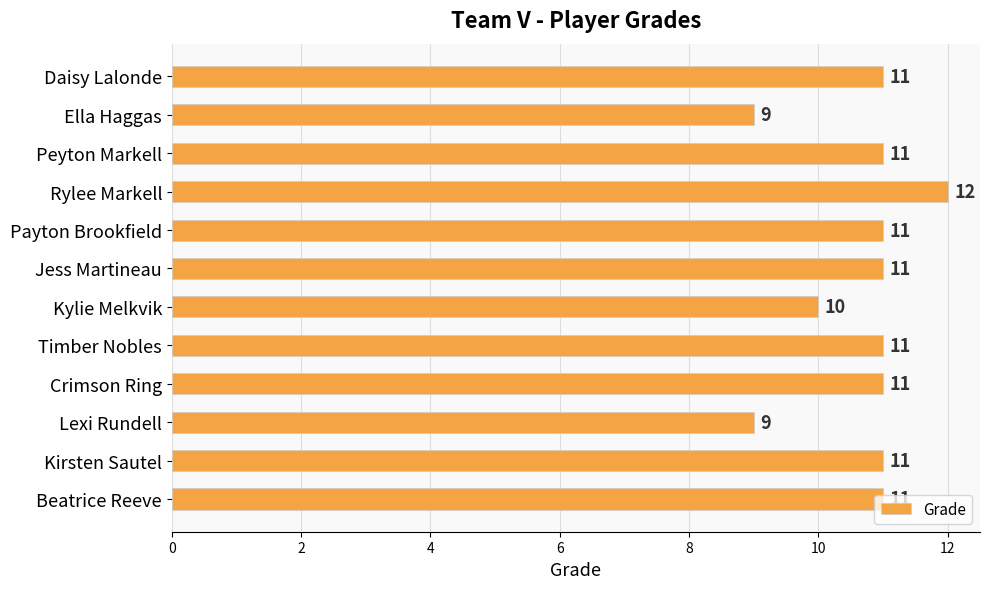

What is the difference between the second highest and second lowest values?

2